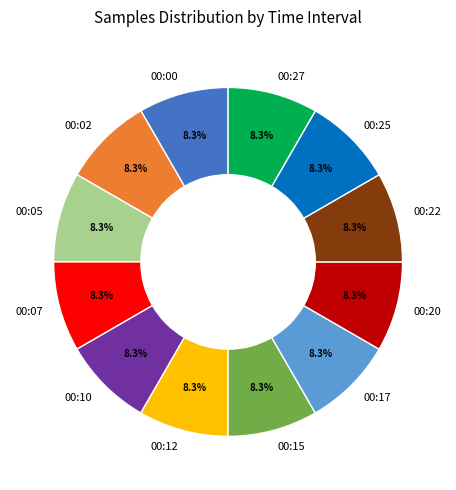

Is it true that 00:02 is 8% of the pie?

True